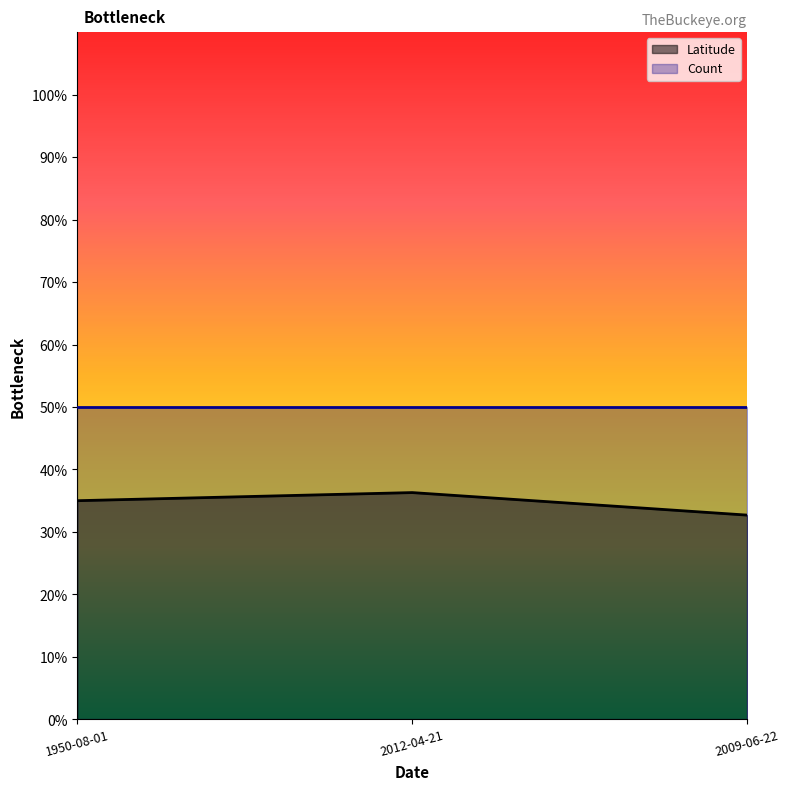

Rank the categories by value from lowest to highest.

2009-06-22, 1950-08-01, 2012-04-21